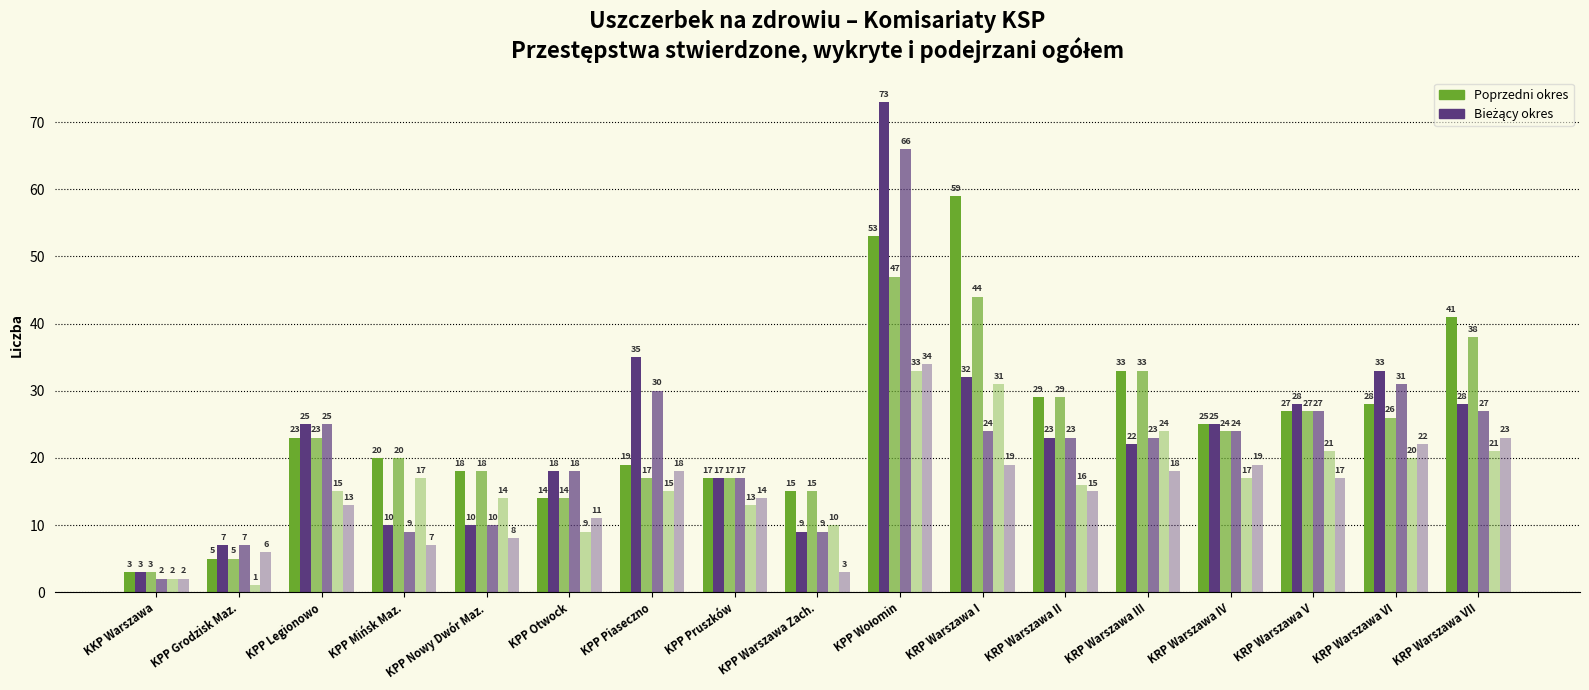

Does the chart contain stacked bars?

No